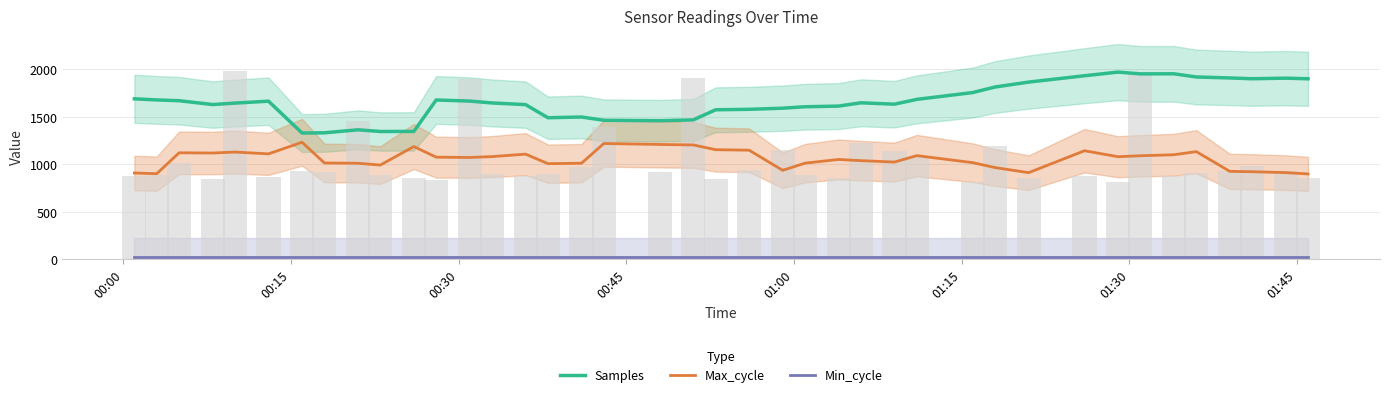

What is the difference between the maximum and minimum values in the Max_cycle series?

333.4